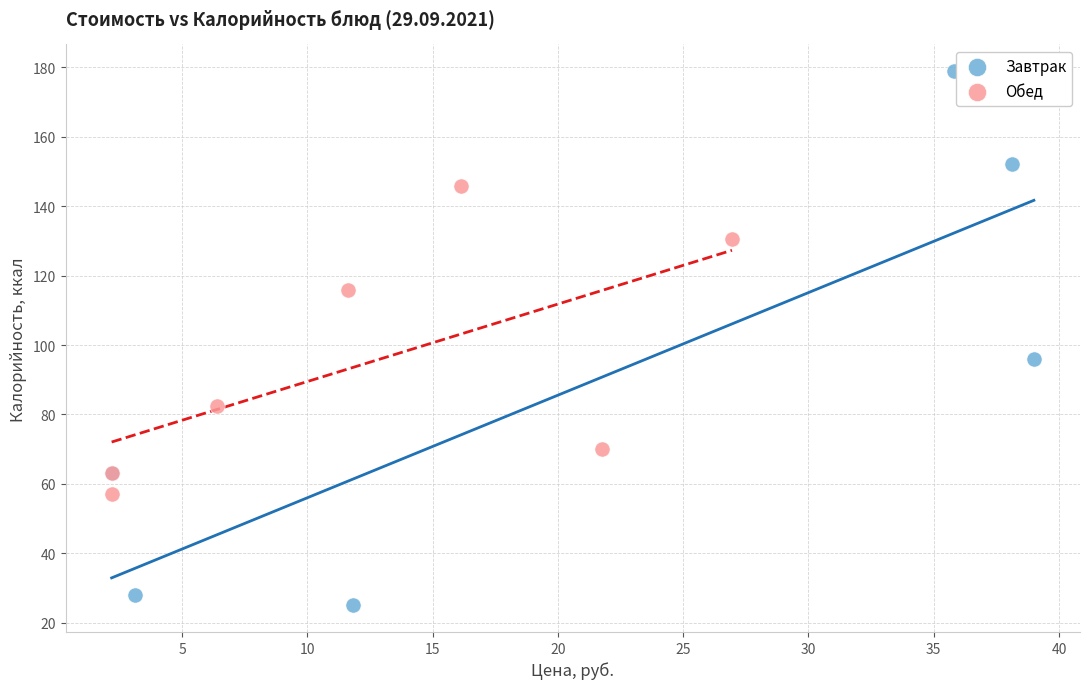

Which series reaches the maximum Y coordinate?

Завтрак